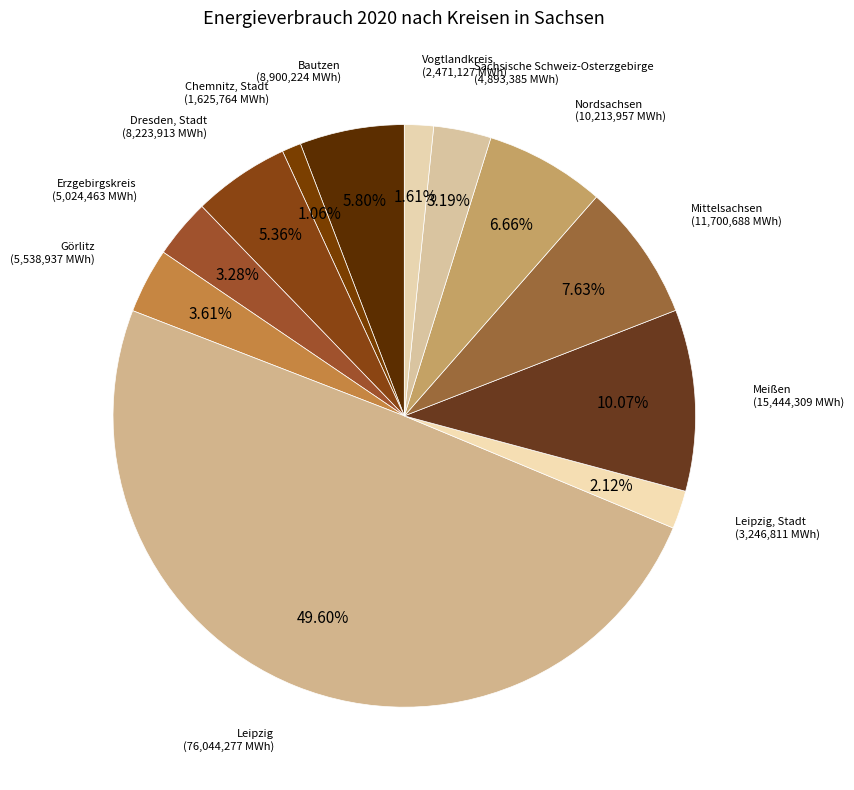

Count the number of slices in the pie.

12